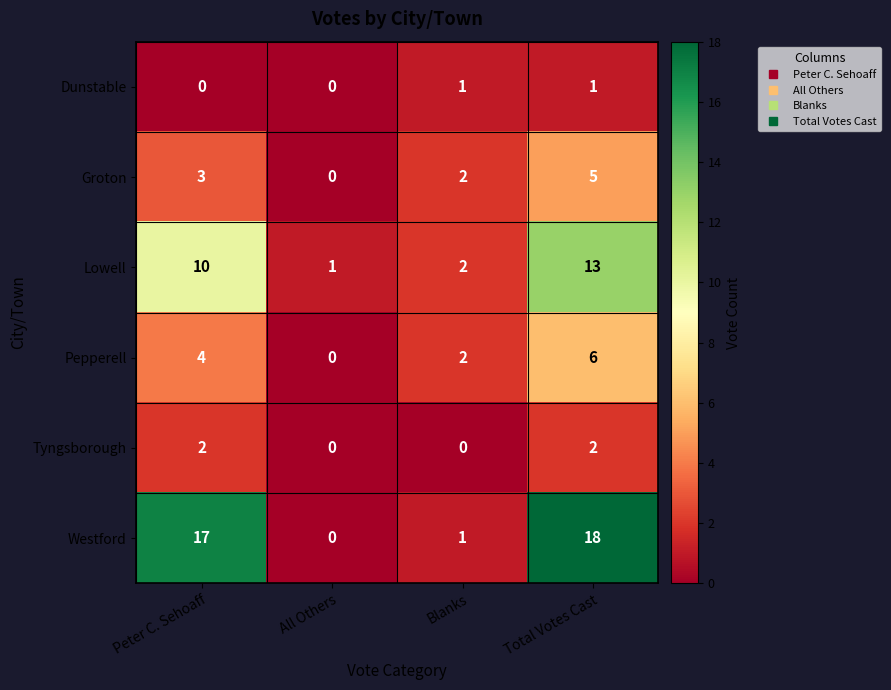

What is the difference between the maximum and minimum values in the Lowell series?

12